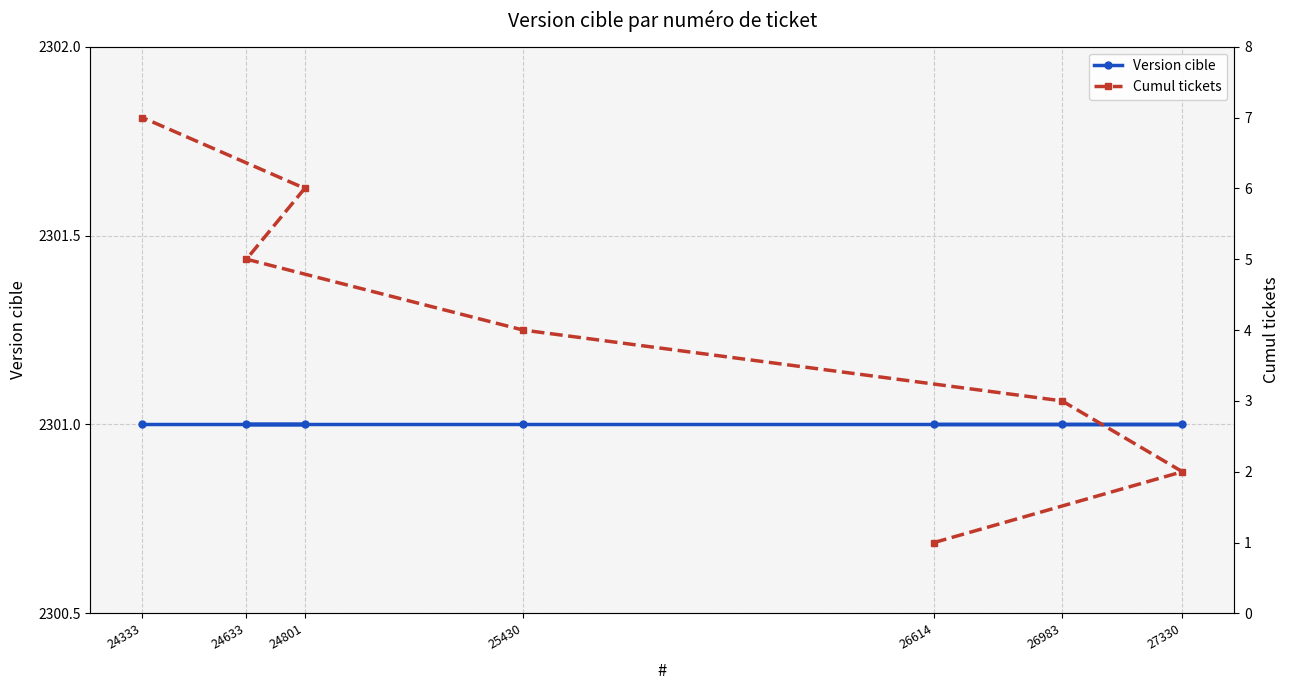

At which category is the sum across all series the highest?

24333